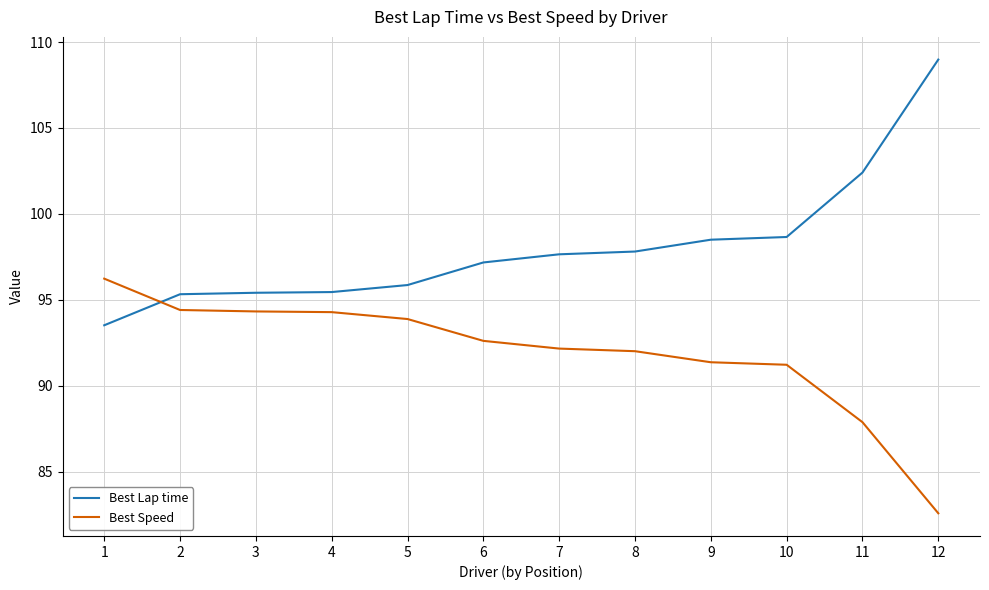

At which category is the sum across all series the highest?

12